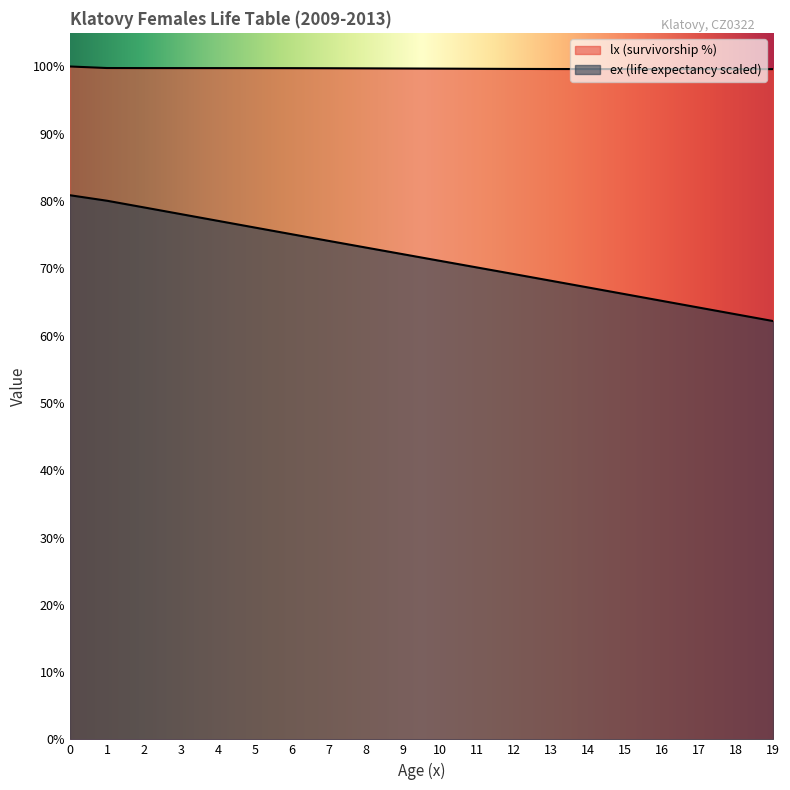

What is the difference between the highest and lowest values at 3?

21.7